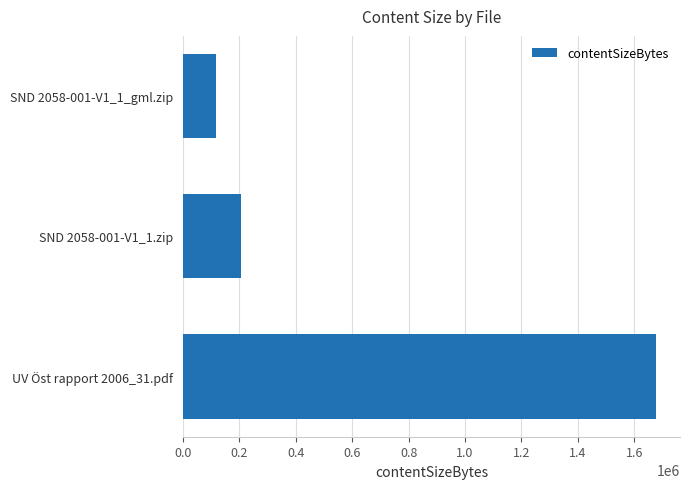

Which category has the highest value across all series?

UV Öst rapport 2006_31.pdf